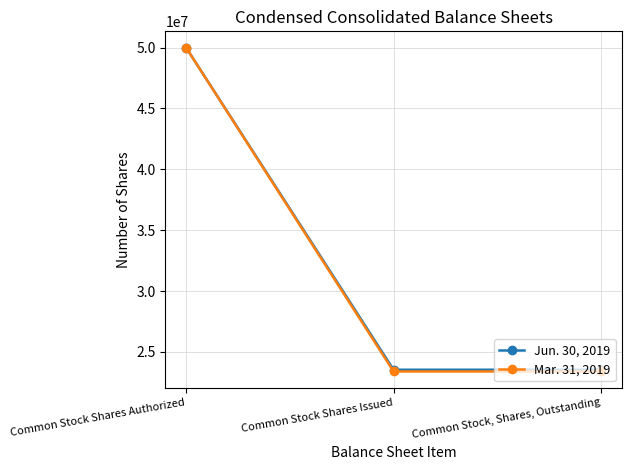

Is it true that Mar. 31, 2019 equals 42006404 at Common Stock Shares Issued?

False